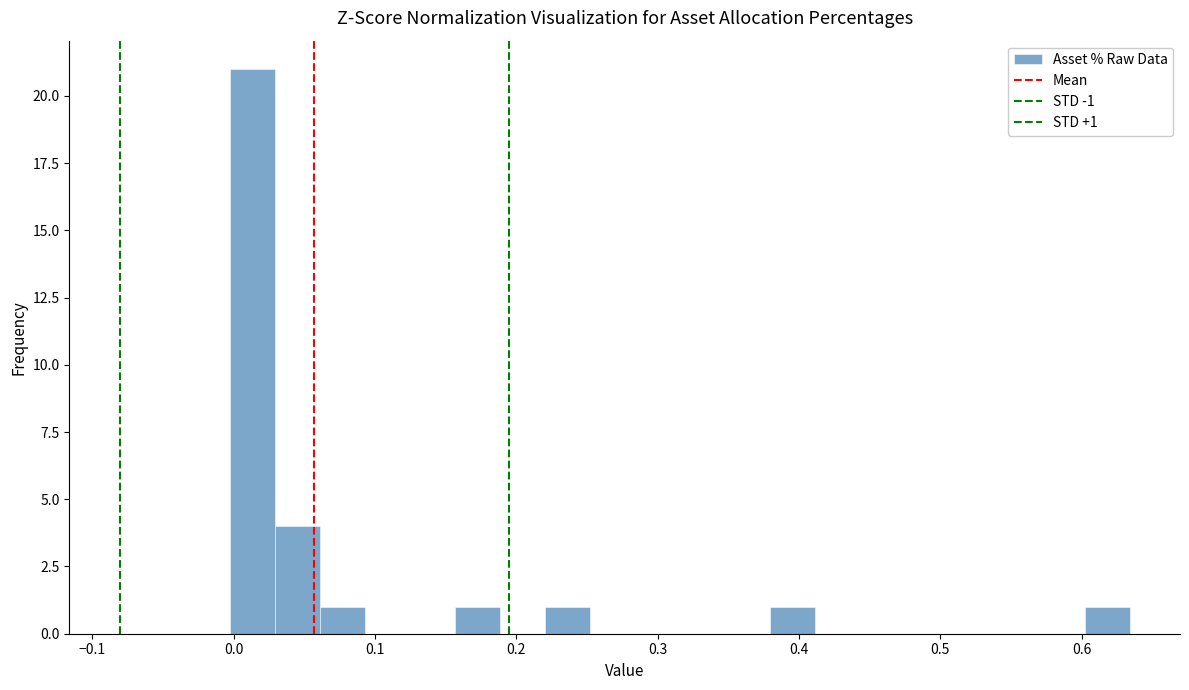

Around what value on the x-axis is the tallest bar? Give the approximate position of its centre, as read against the axis.

0.01